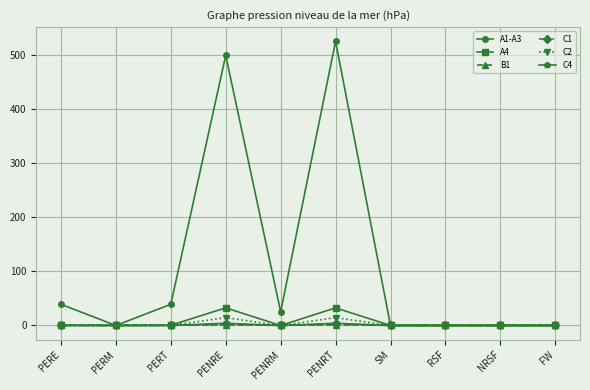

Which series has the largest range (max minus min)?

A1-A3